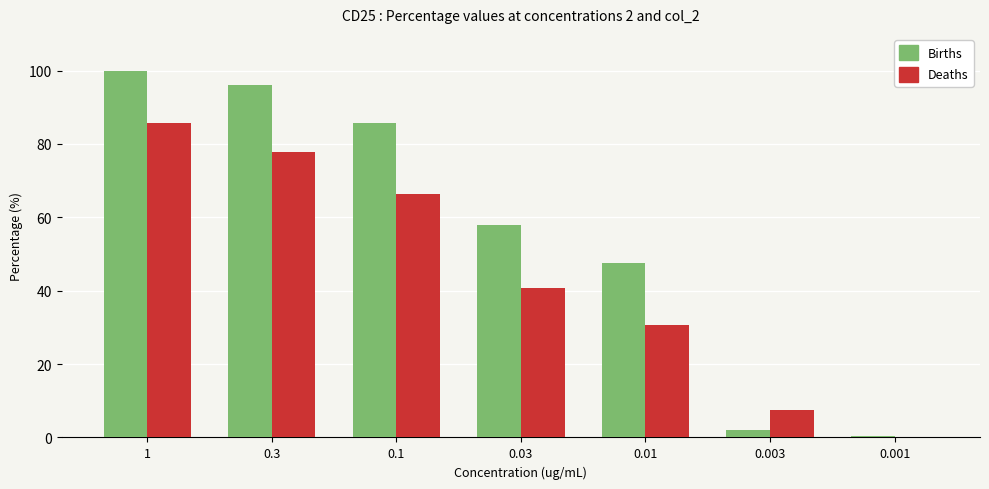

Which series changed the most between 0.003 and 0.001?

Deaths